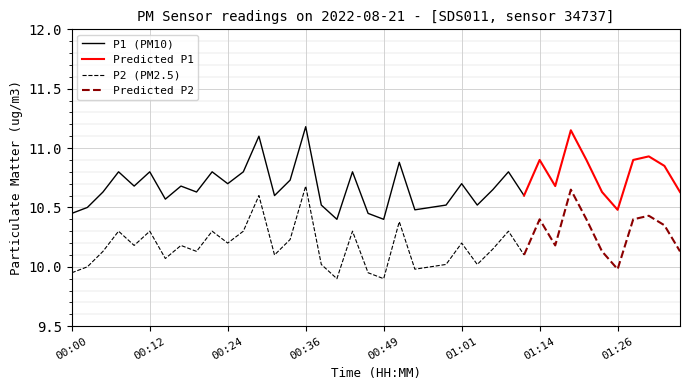

True or false: P2 and P1 cross at least once.

False